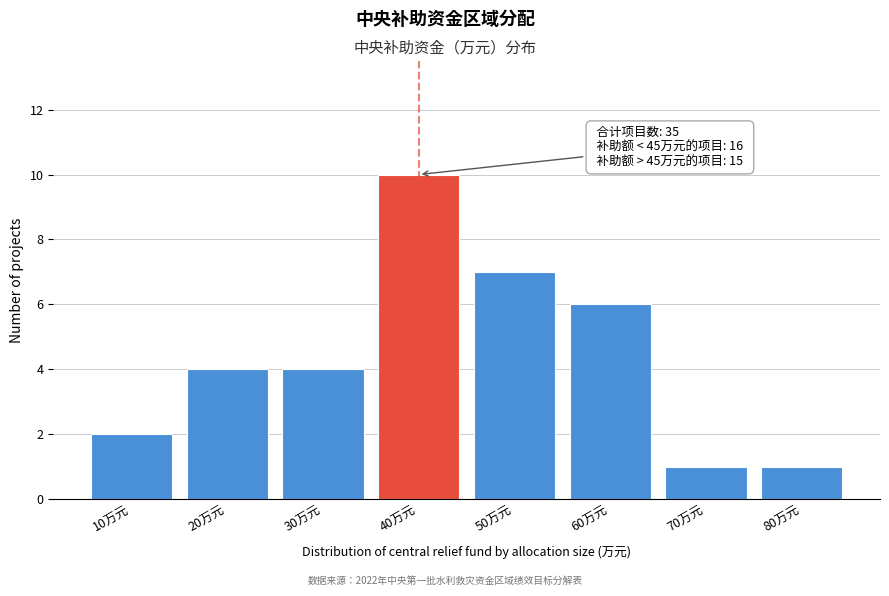

Reading left to right, what are all the values shown in this chart?

10万元=2	20万元=4	30万元=4	40万元=10	50万元=7	60万元=6	70万元=1	80万元=1